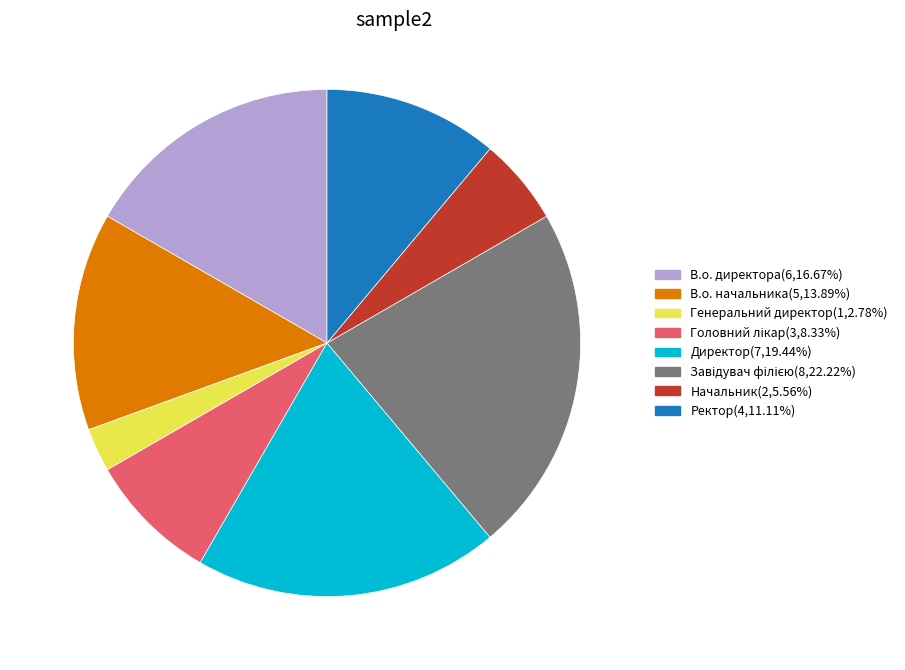

Is the sum of В.о. начальника and Начальник greater than half?

No